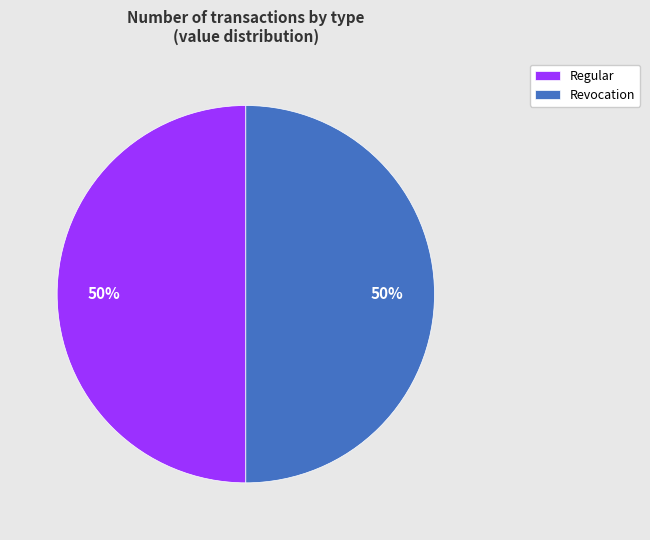

To the nearest percent, what percentage of the pie is Regular?

50%